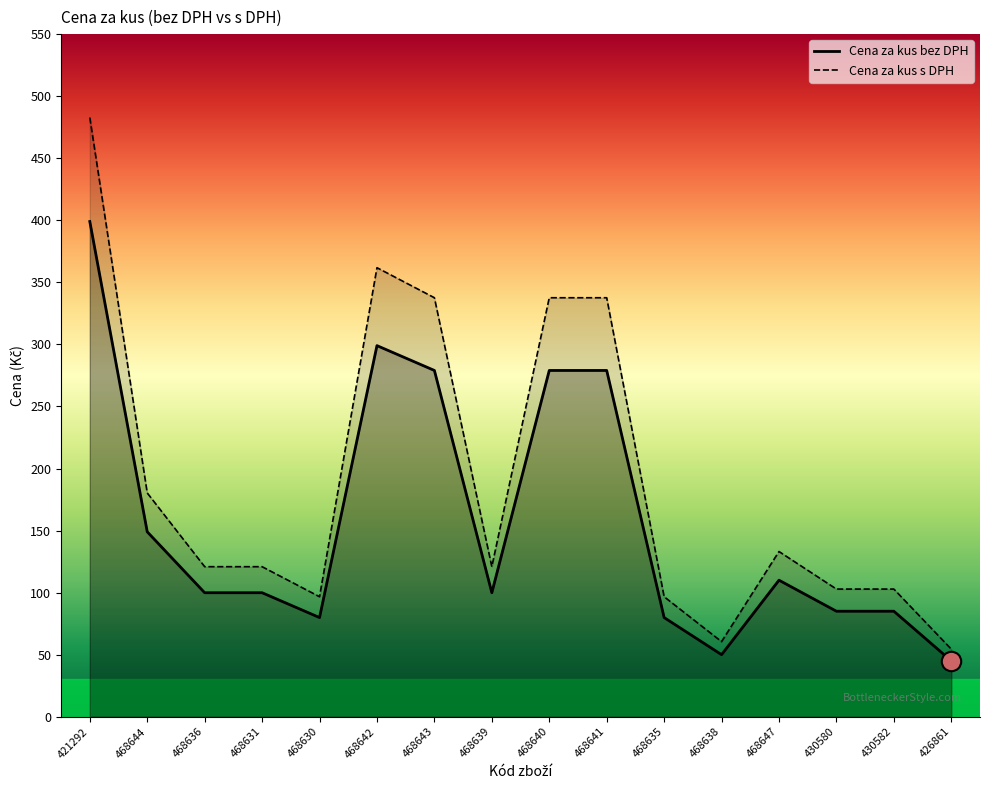

How many data points in Cena za kus s DPH are above 120?

10